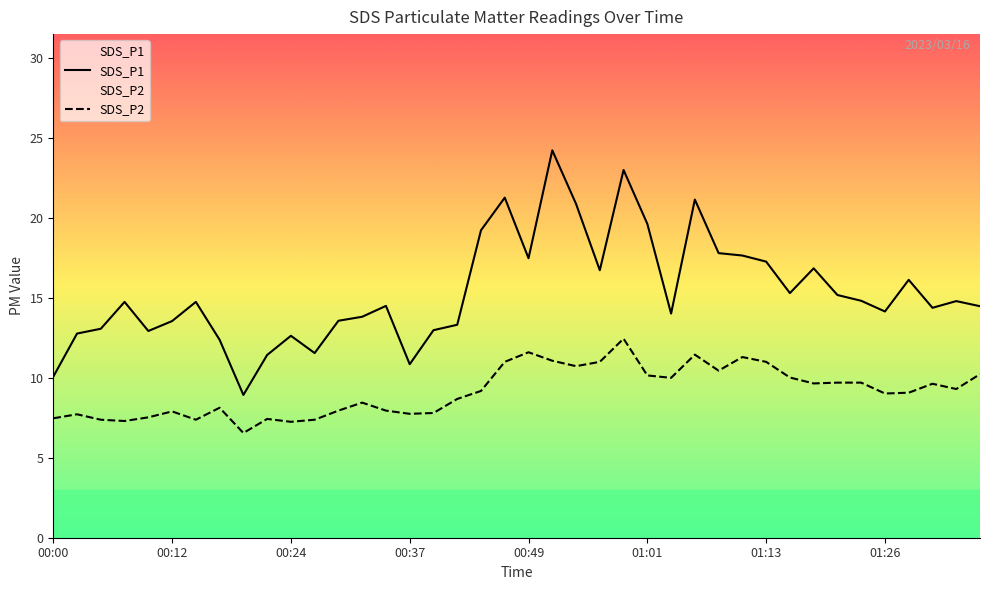

What is the difference between the maximum and minimum values in the SDS_P1 series?

15.3